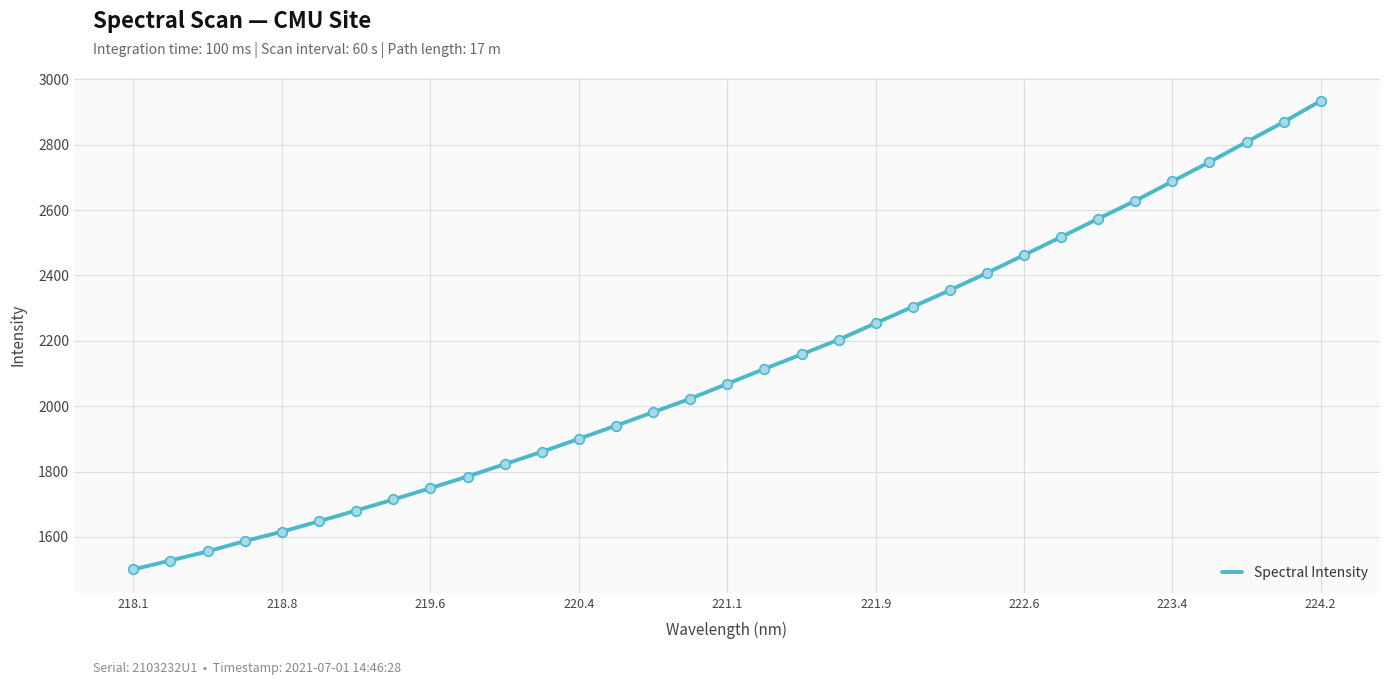

What is the smallest value displayed?

1500.6